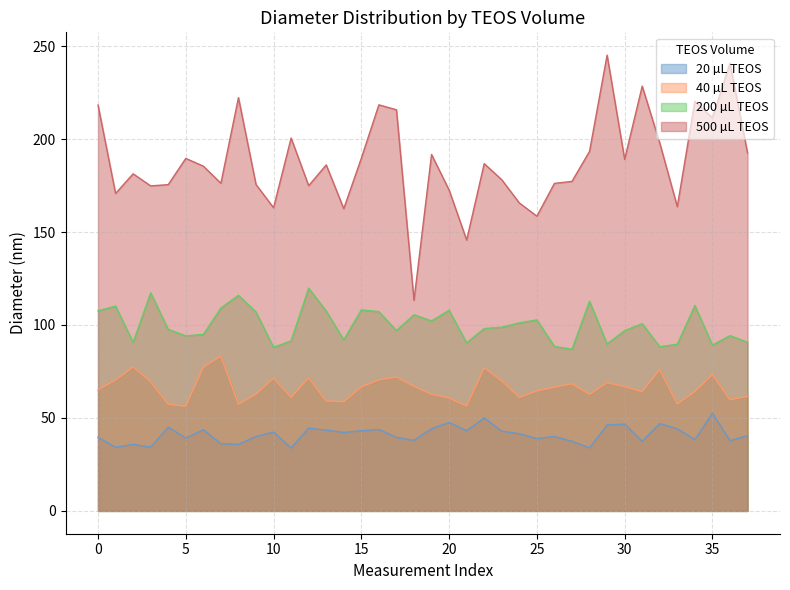

What are all the series names shown in the legend?

20 µL TEOS, 40 µL TEOS, 200 µL TEOS, 500 µL TEOS